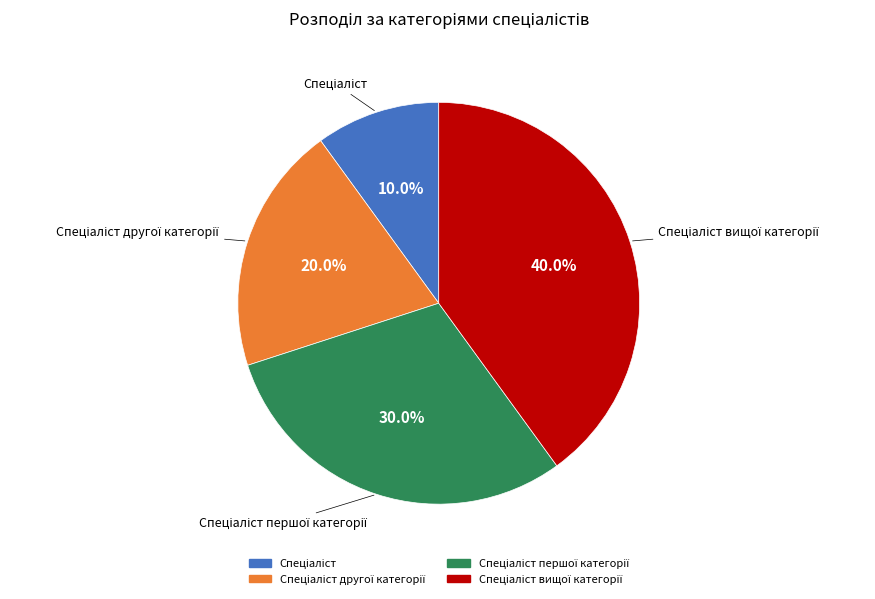

Is there any slice that represents more than half of the pie?

No